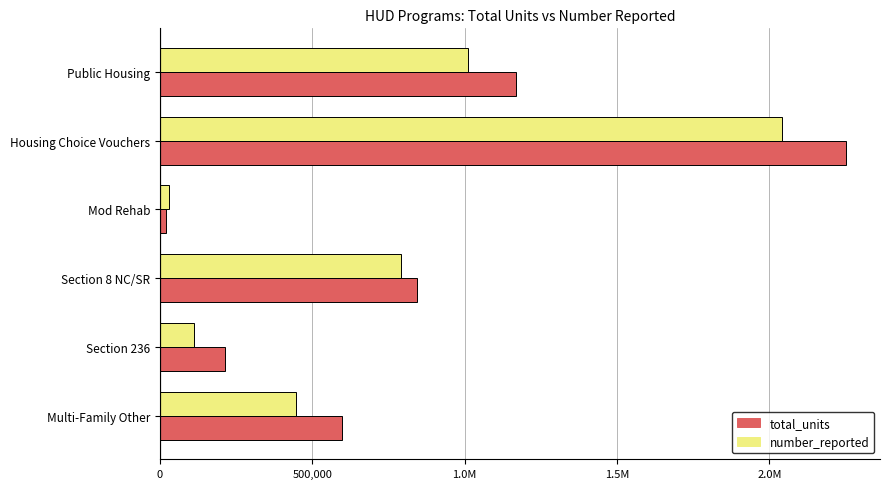

What are all the series names shown in the legend?

total_units, number_reported